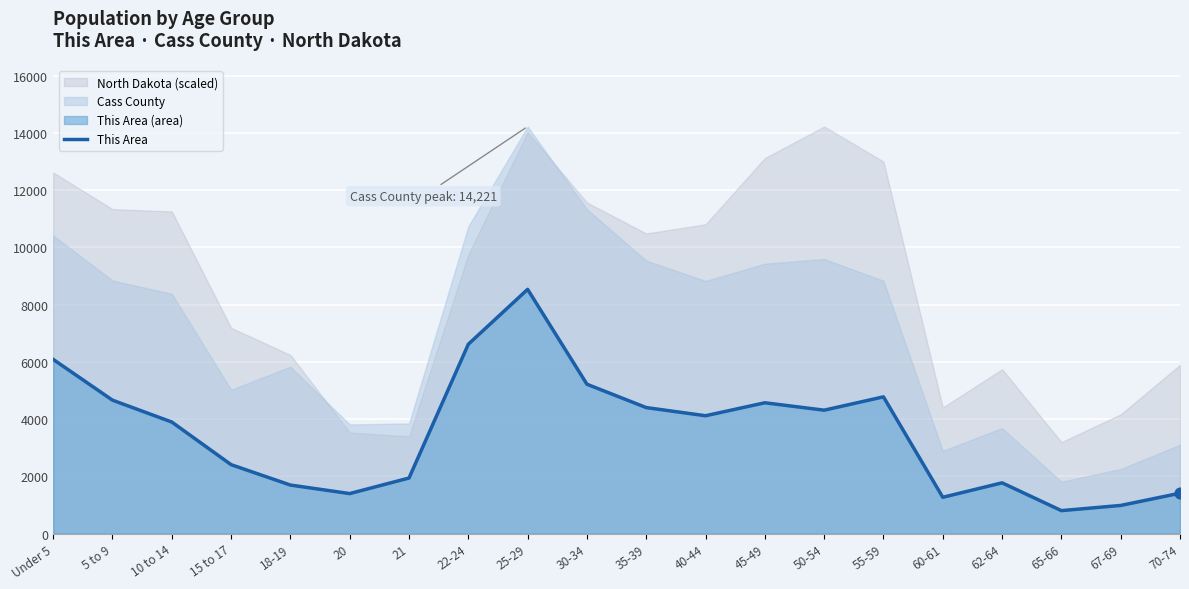

What is the ratio of the value at 22-24 to the value at 10 to 14?

1.7